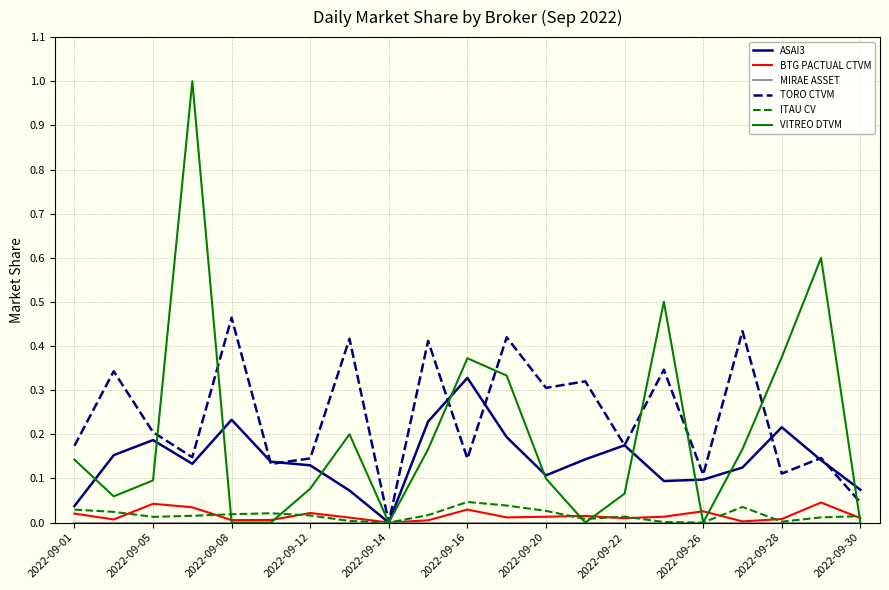

What is the greatest value displayed?

1.0